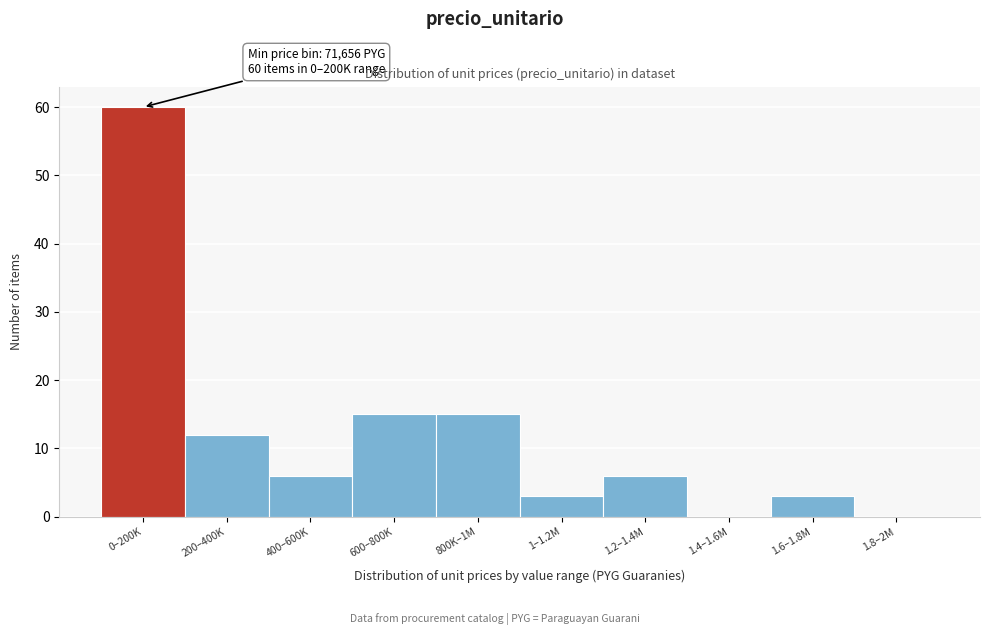

Reading right to left, list all the values displayed in this chart.

1.8–2M=0	1.6–1.8M=3	1.4–1.6M=0	1.2–1.4M=6	1–1.2M=3	800K–1M=15	600–800K=15	400–600K=6	200–400K=12	0–200K=60